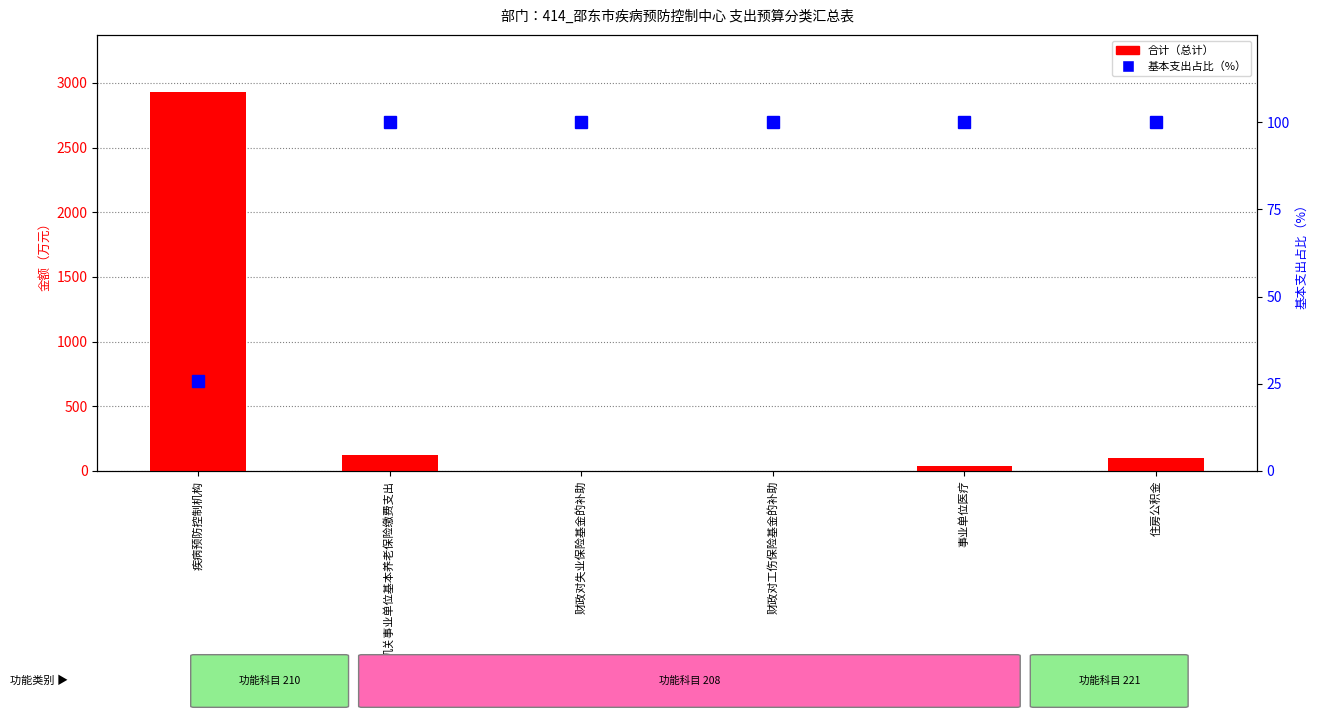

How many distinct data groups are displayed?

2